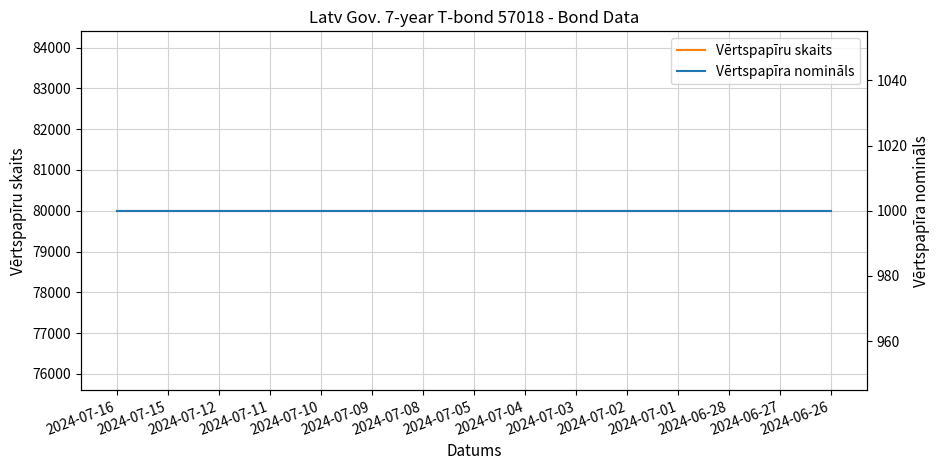

Does the chart display data point markers on the line(s)?

No